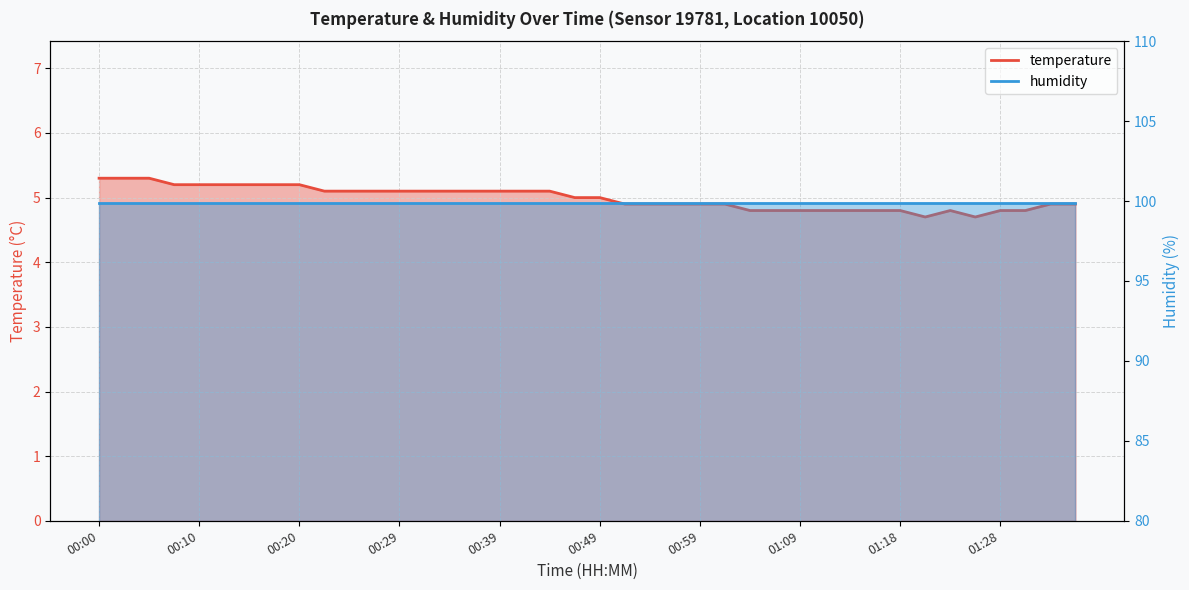

What is the label of the 23rd point from the right?

00:41